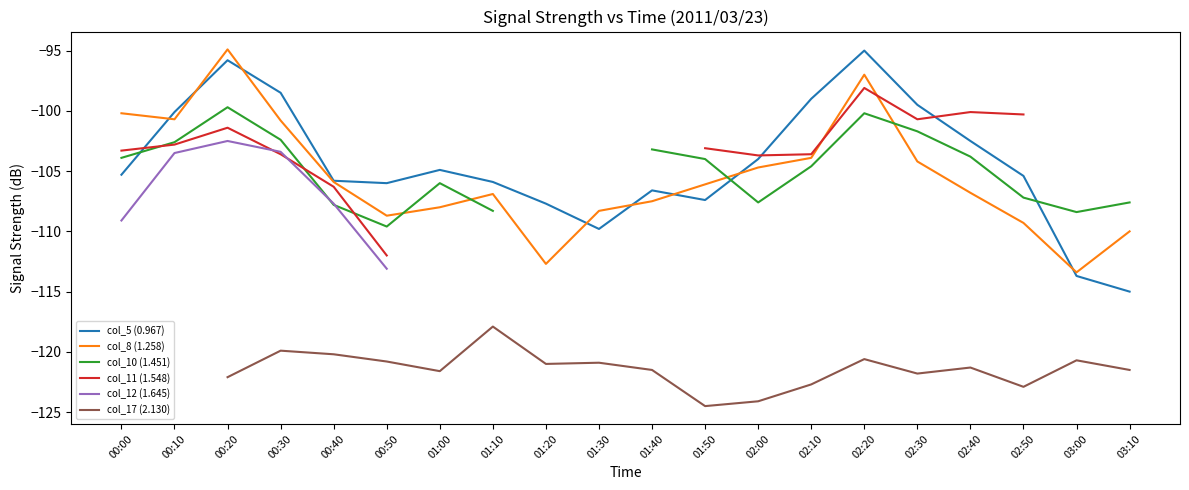

Is the value of col_5 (0.967) at 03:00 greater than the value of col_8 (1.258) at 01:50?

No